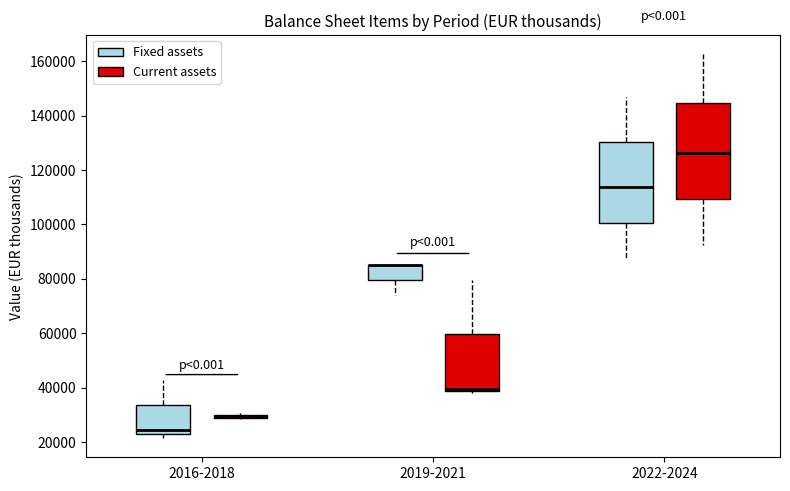

Which box is the tallest, from its lower edge to its upper edge?

2022-2024 (Current assets)